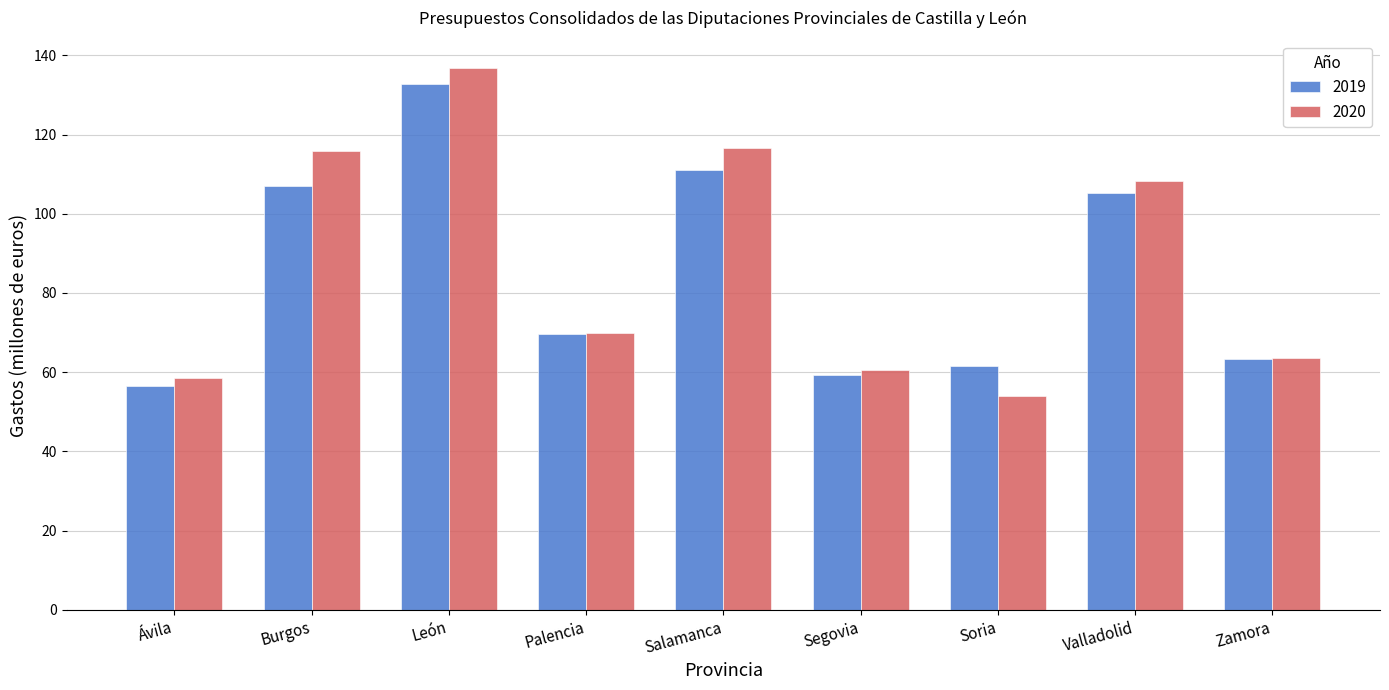

At which category is the sum across all series the highest?

León